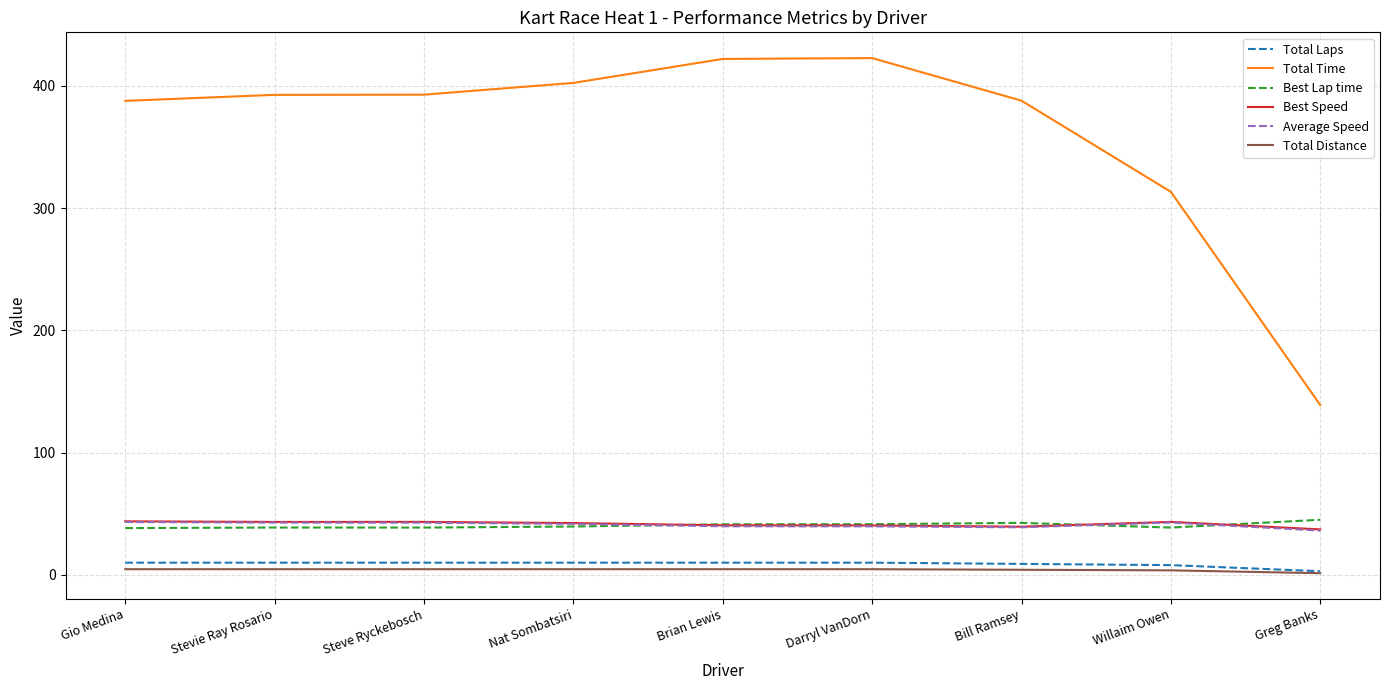

Which series has the largest total across all categories?

Total Time